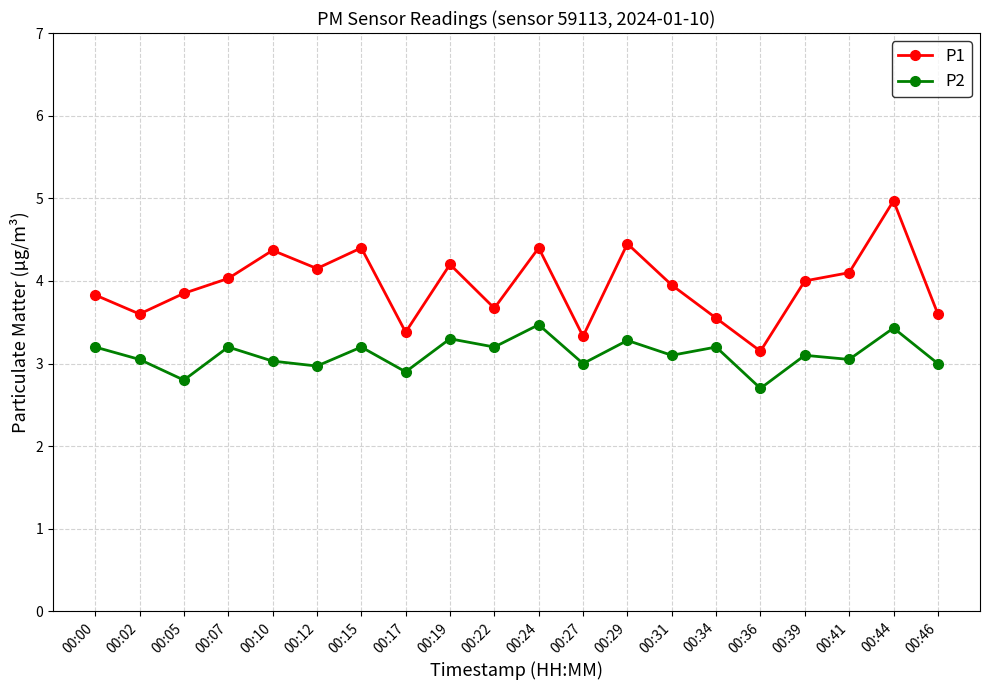

Is this an area chart (filled region under the line)?

No